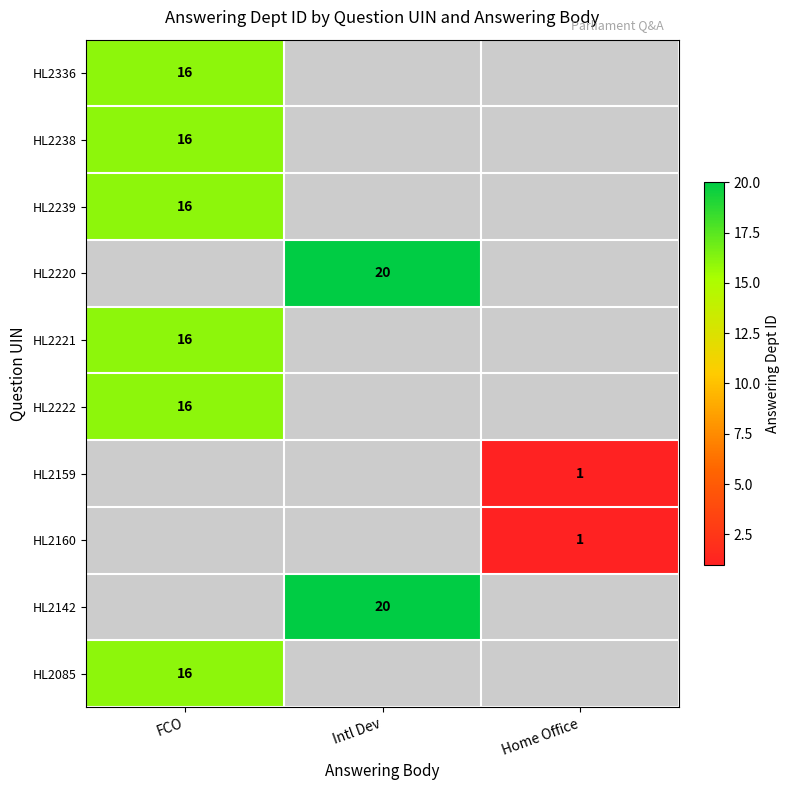

At how many categories does at least one series exceed 15?

2